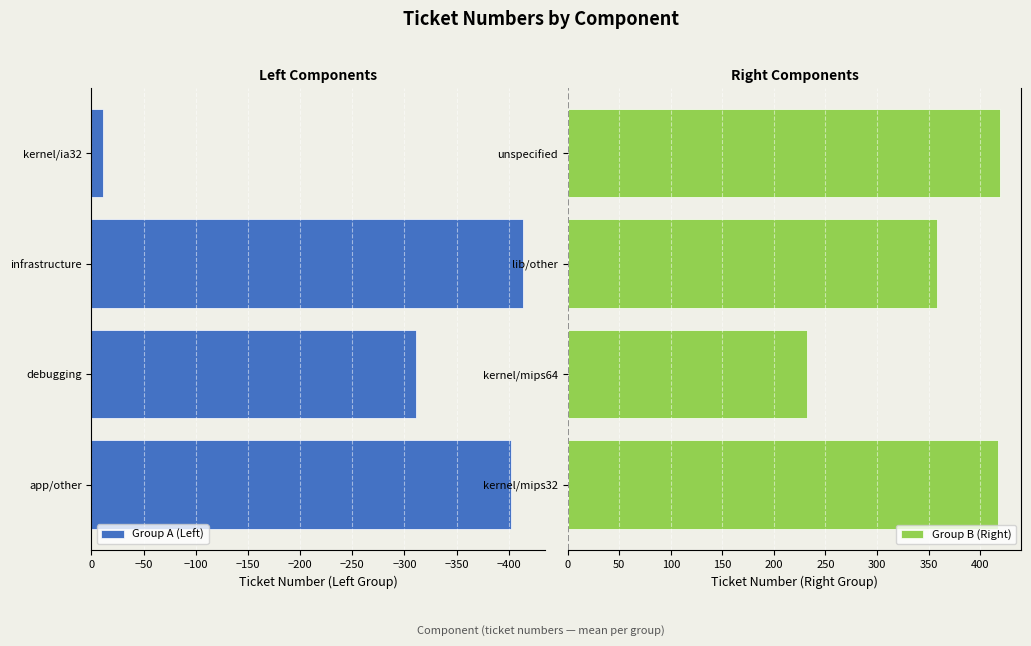

Count the number of data series in this chart.

2